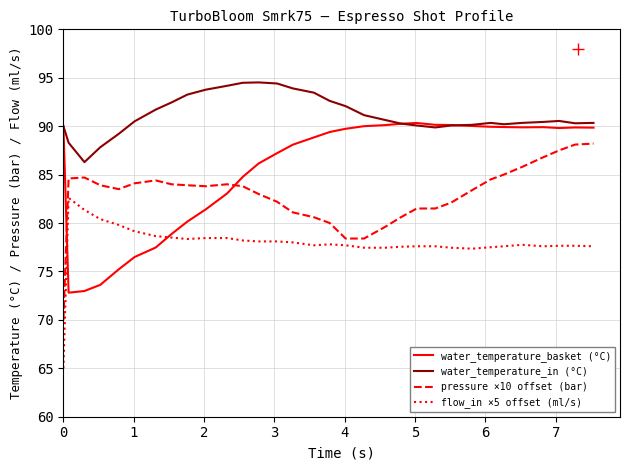

Which series has the largest total across all categories?

water_temperature_in (°C)